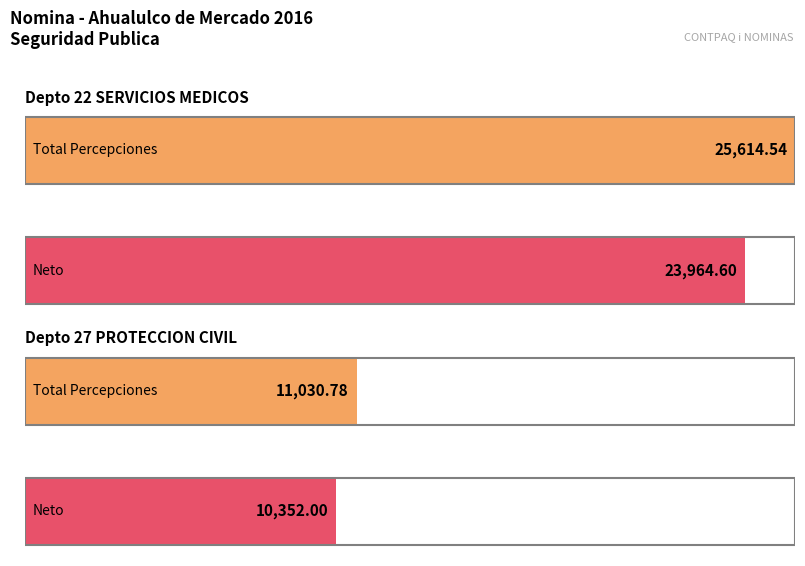

What is the difference between the TOTAL PERCEPCIONES values at Depto 27 PROTECCION CIVIL and Depto 22 SERVICIOS MEDICOS?

14583.8